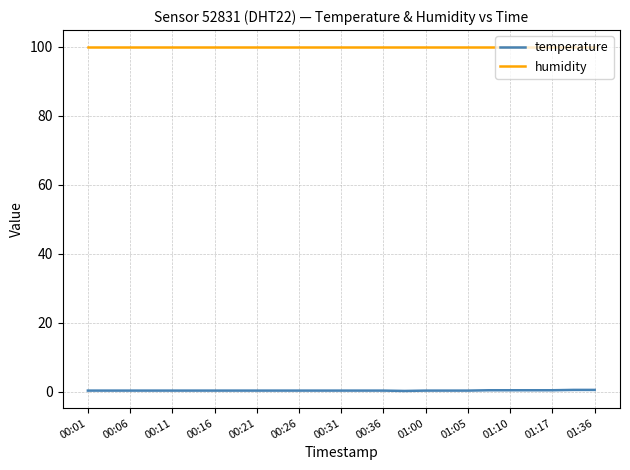

How many lines are shown in the chart?

2